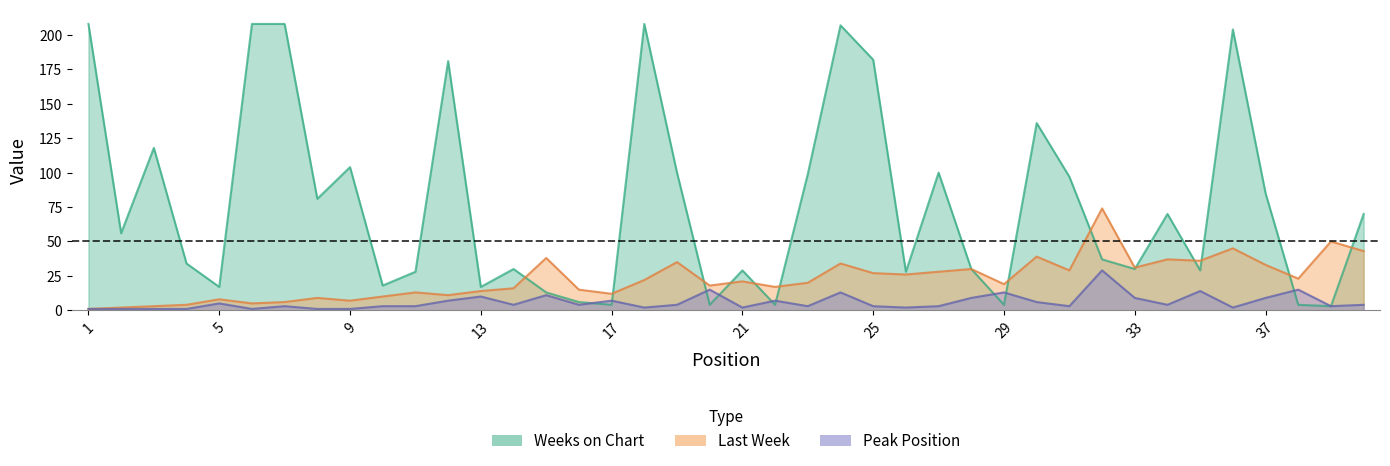

Reading left to right, what are all the values shown in this chart?

Last Week: 1=1	2=2	3=3	4=4	5=8	6=5	7=6	8=9	9=7	10=10	11=13	12=11	13=14	14=16	15=38	16=15	17=12	18=22	19=35	20=18	21=21	22=17	23=20	24=34	25=27	26=26	27=28	28=30	29=19	30=39	31=29	32=74	33=31	34=37	35=36	36=45	37=33	38=23	39=50	40=43
Peak Position: 1=1	2=1	3=1	4=1	5=5	6=1	7=3	8=1	9=1	10=3	11=3	12=7	13=10	14=4	15=11	16=4	17=7	18=2	19=4	20=15	21=2	22=7	23=3	24=13	25=3	26=2	27=3	28=9	29=13	30=6	31=3	32=29	33=9	34=4	35=14	36=2	37=9	38=15	39=3	40=4
Weeks on Chart: 1=208	2=56	3=118	4=34	5=17	6=208	7=208	8=81	9=104	10=18	11=28	12=181	13=17	14=30	15=13	16=6	17=4	18=208	19=100	20=4	21=29	22=4	23=99	24=207	25=182	26=28	27=100	28=30	29=4	30=136	31=97	32=37	33=30	34=70	35=29	36=204	37=85	38=4	39=3	40=70